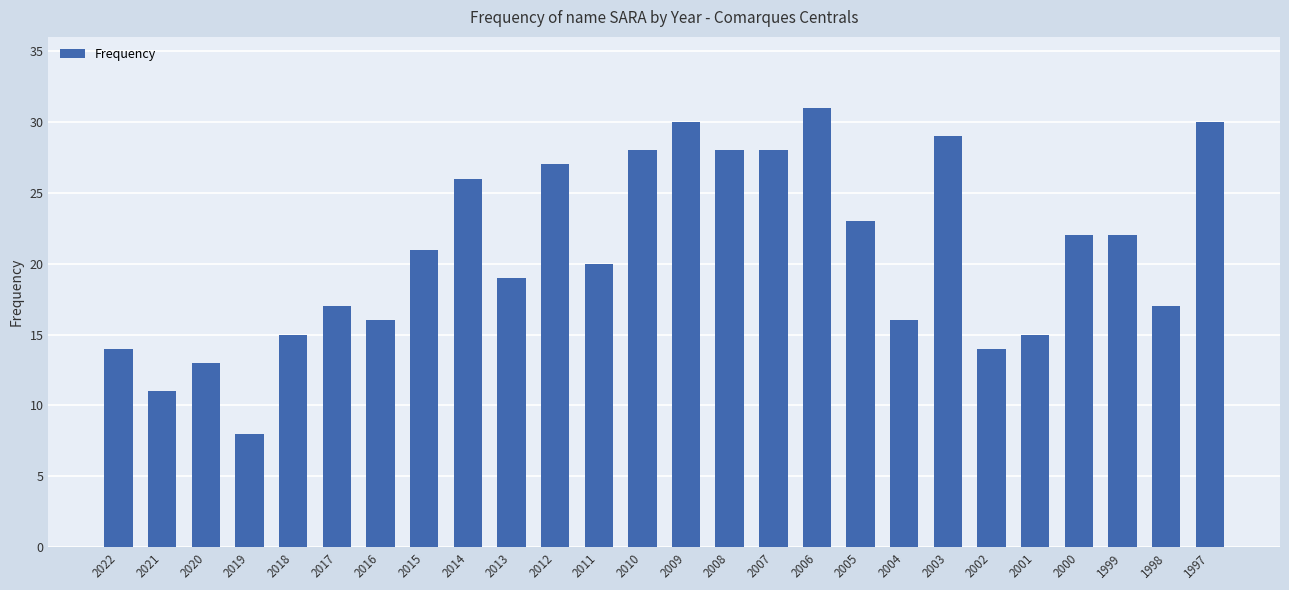

Are the bars horizontal?

No